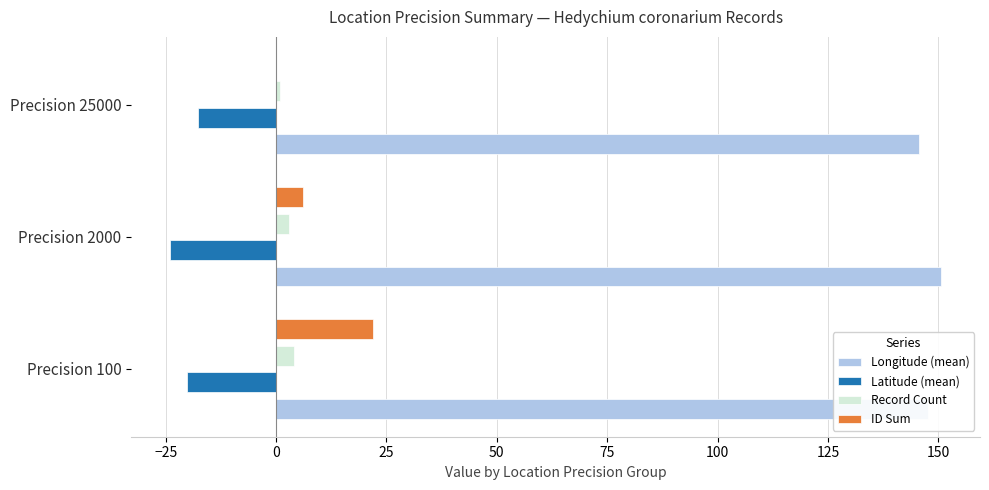

Count the number of data series in this chart.

4